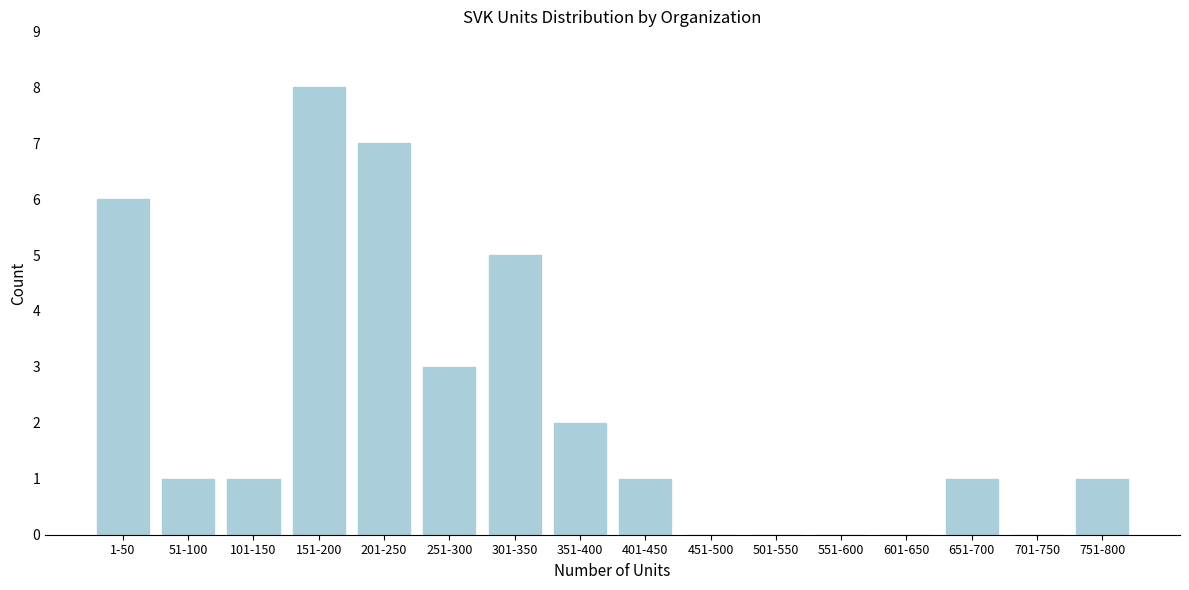

Reading left to right, what are all the values shown in this chart?

1-50=6	51-100=1	101-150=1	151-200=8	201-250=7	251-300=3	301-350=5	351-400=2	401-450=1	451-500=0	501-550=0	551-600=0	601-650=0	651-700=1	701-750=0	751-800=1